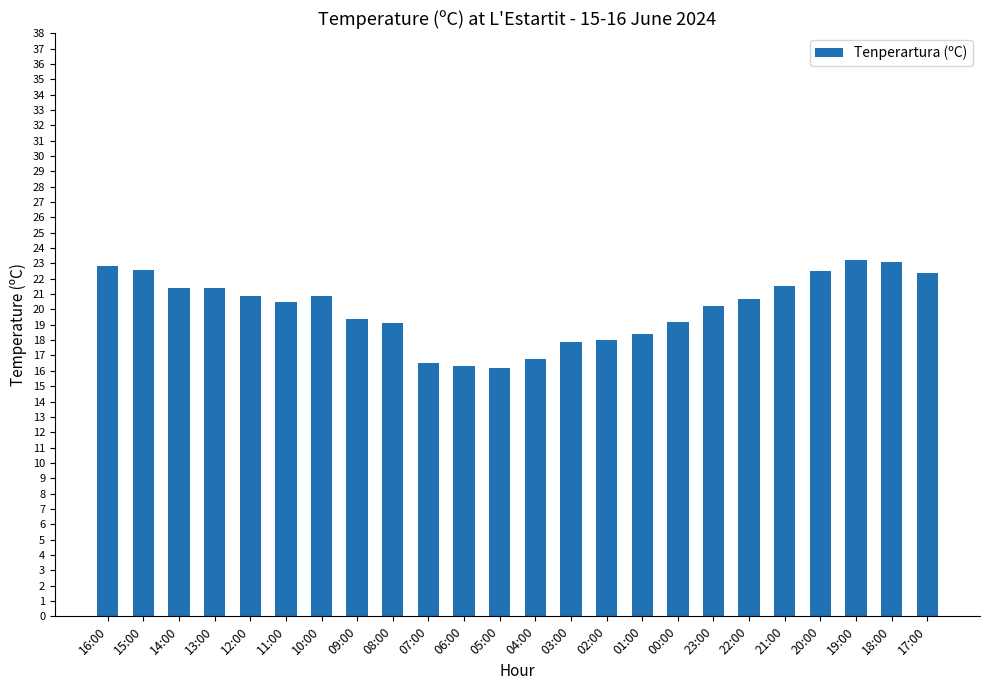

Approximately how many times larger is the value at 23:00 compared to 06:00?

1.2